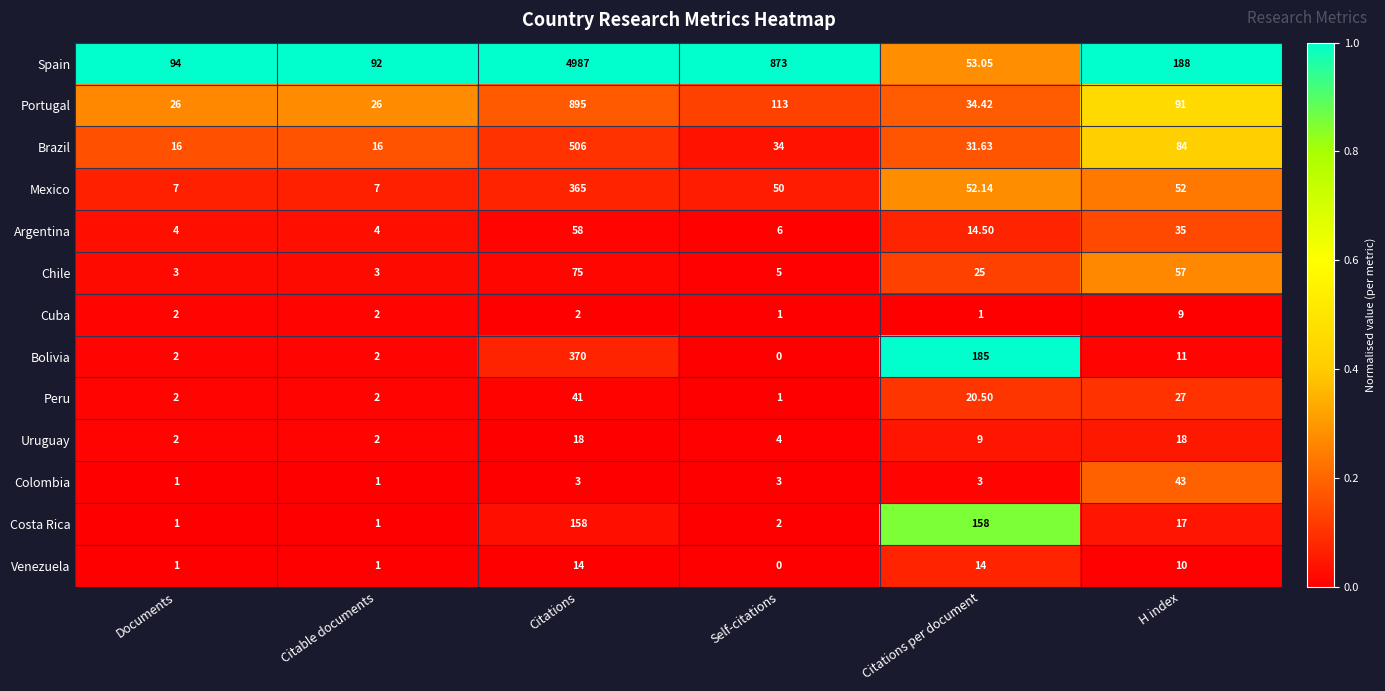

Which label corresponds to the largest value in the chart?

Citations